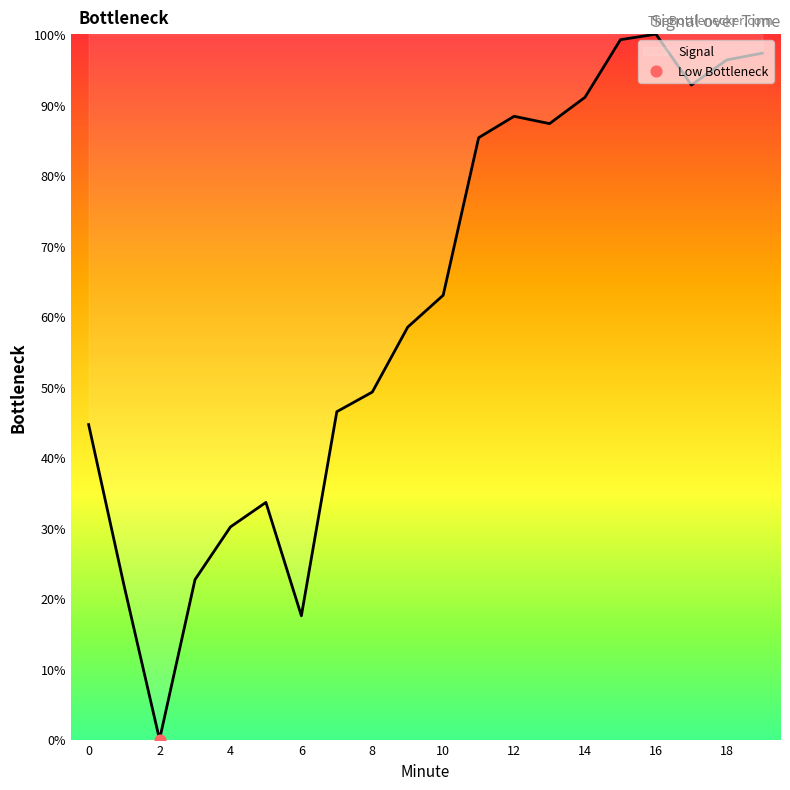

What is the difference between the maximum and minimum values?

100.0